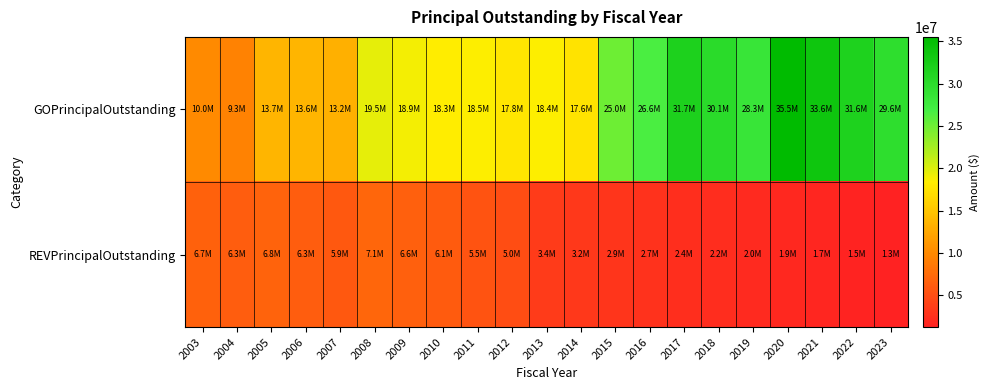

Reading left to right, what are all the values shown in this chart?

GOPrincipalOutstanding: 2003=10015000	2004=9305000	2005=13650000	2006=13635000	2007=13205000	2008=19495000	2009=18925000	2010=18285000	2011=18495000	2012=17770000	2013=18415000	2014=17560000	2015=25030000	2016=26585000	2017=31730000	2018=30110000	2019=28315000	2020=35535000	2021=33625000	2022=31630000	2023=29590000
REVPrincipalOutstanding: 2003=6695000	2004=6280000	2005=6755000	2006=6345000	2007=5915000	2008=7072000	2009=6597000	2010=6084000	2011=5543000	2012=4973000	2013=3418000	2014=3173000	2015=2918000	2016=2653000	2017=2377000	2018=2209000	2019=2039000	2020=1856000	2021=1665000	2022=1465000	2023=1260000